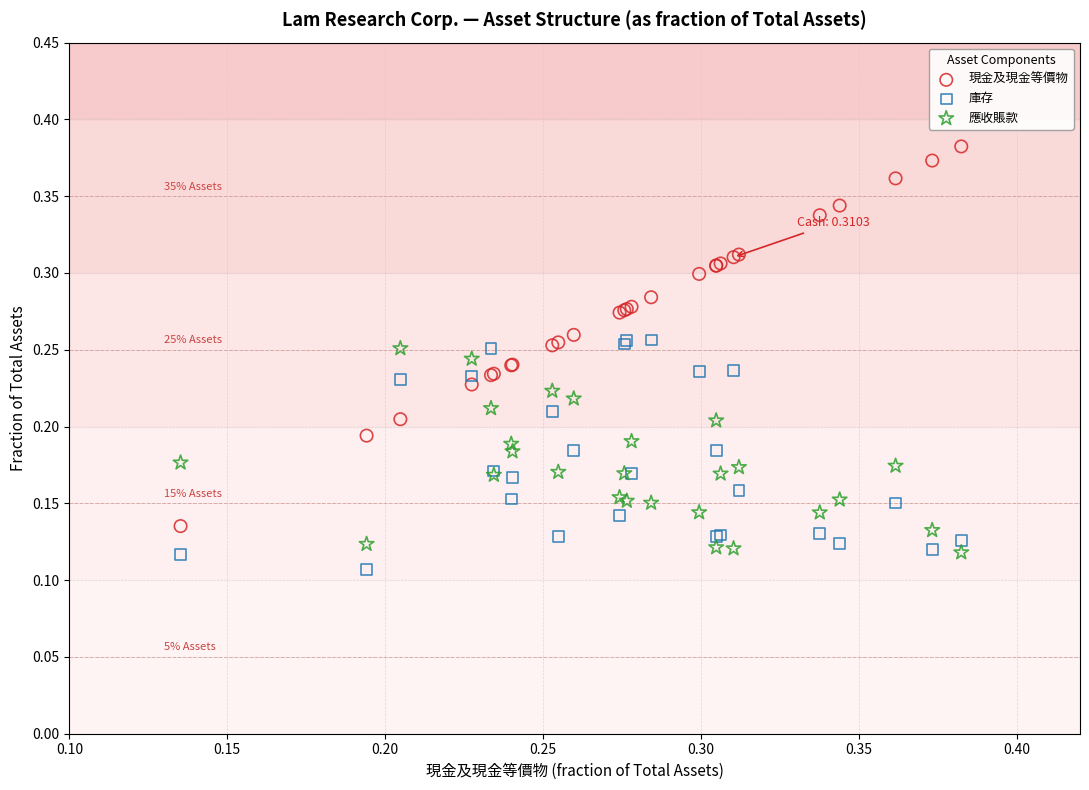

Which series reaches the minimum Y coordinate?

庫存